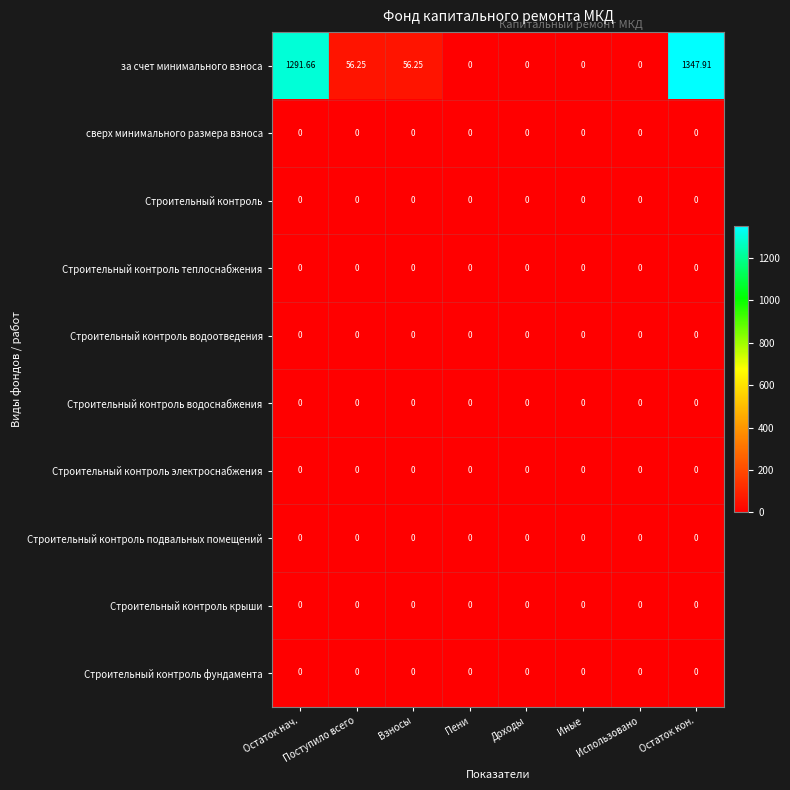

Which series changed the most between Остаток нач. and Взносы?

за счет минимального взноса